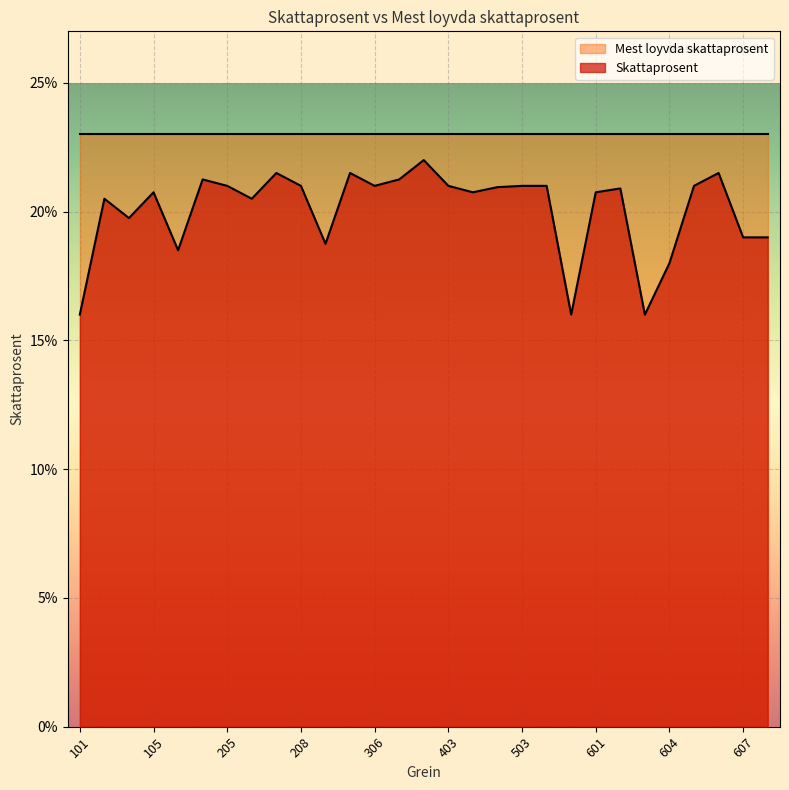

Is it true that the value at 203 is 0.1?

False